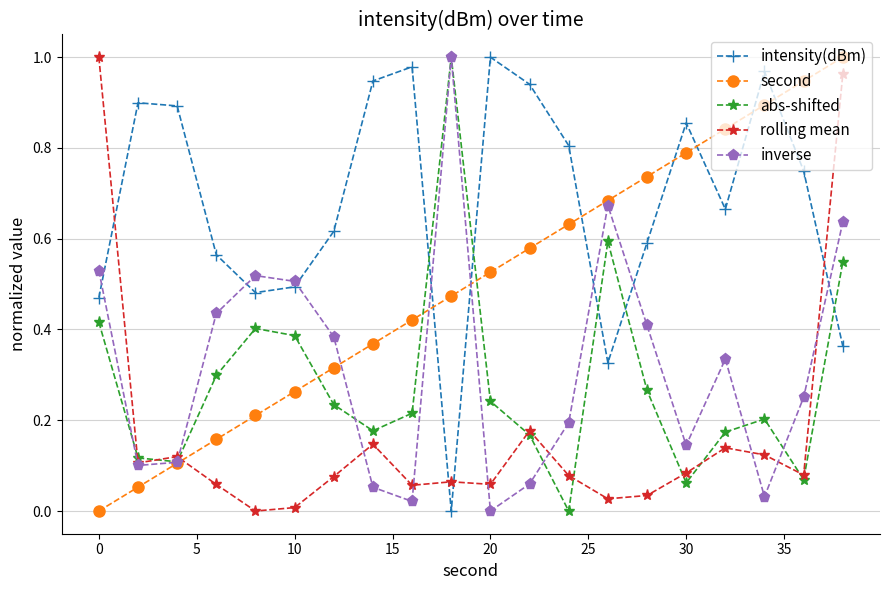

How many interior local peaks does the abs-shifted series have?

4